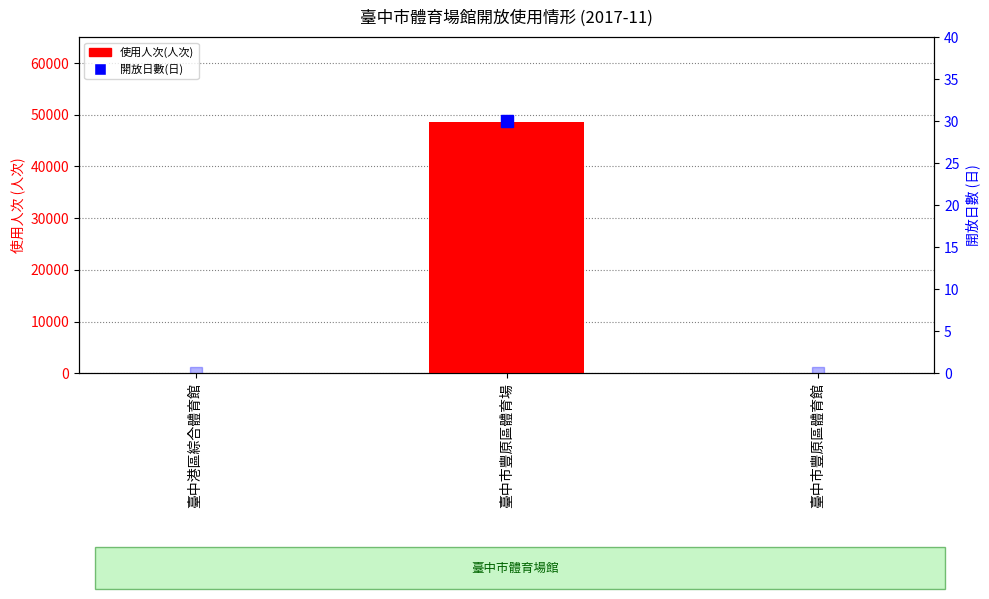

Which label corresponds to the smallest value in the chart?

臺中港區綜合體育館